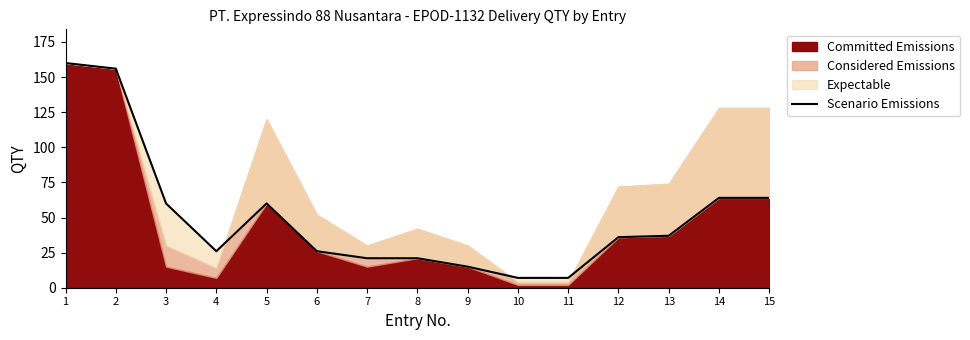

How many data points are less than 36?

7